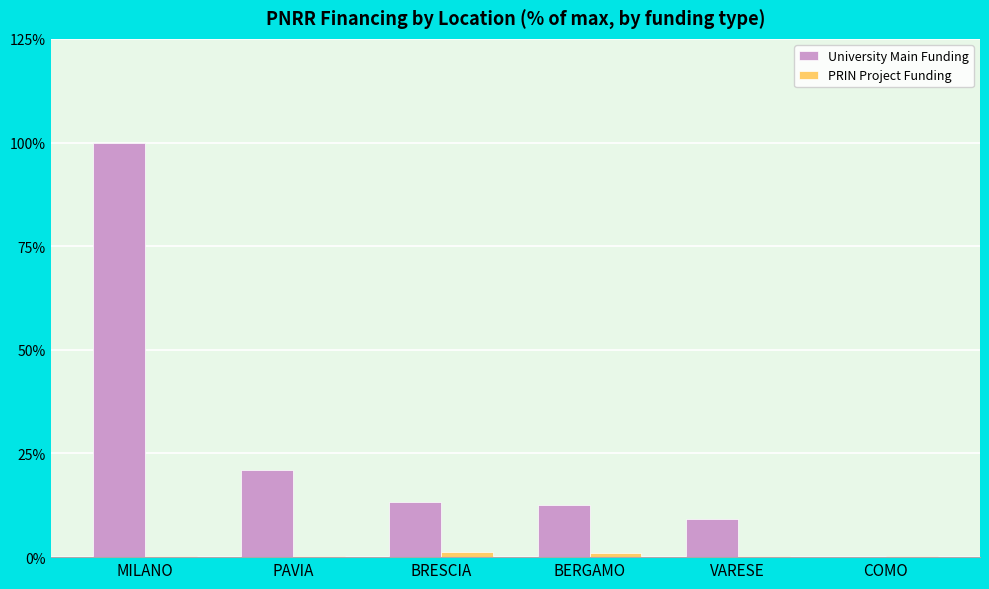

Is the value of PRIN Project Funding at PAVIA greater than the value of University Main Funding at PAVIA?

No